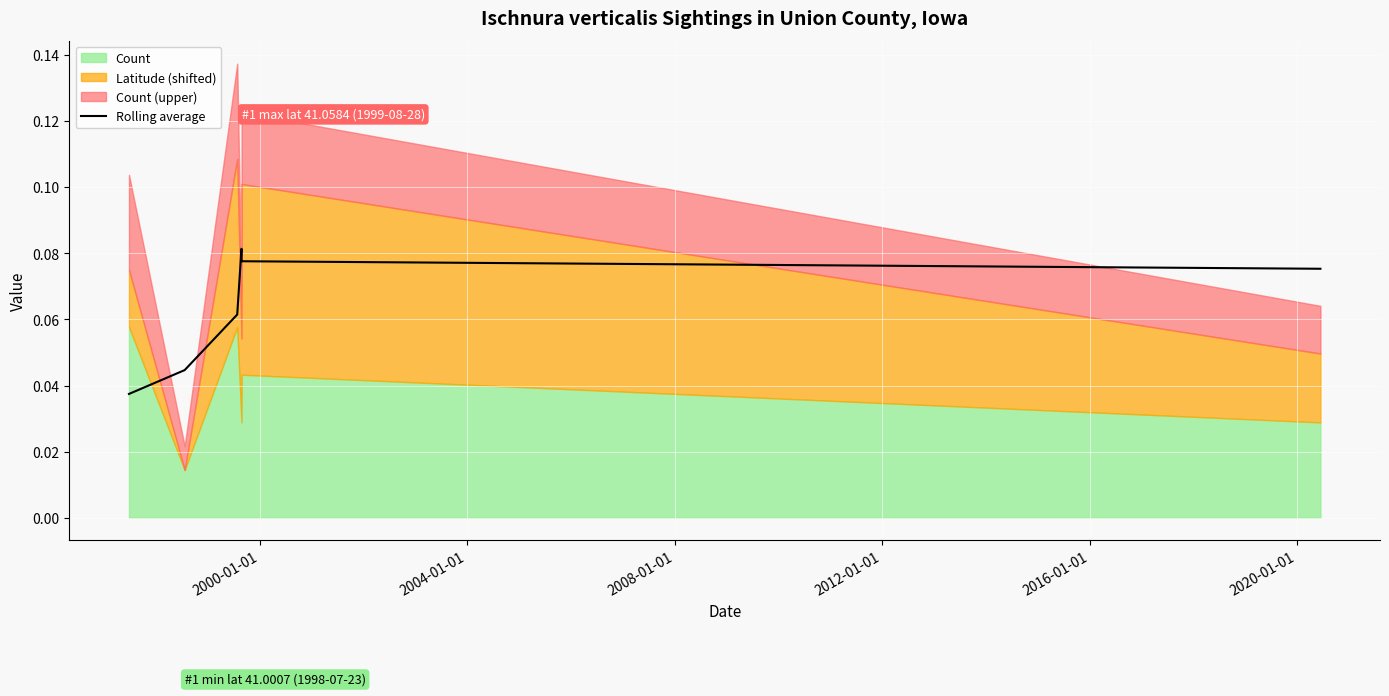

How many lines are shown in the chart?

1